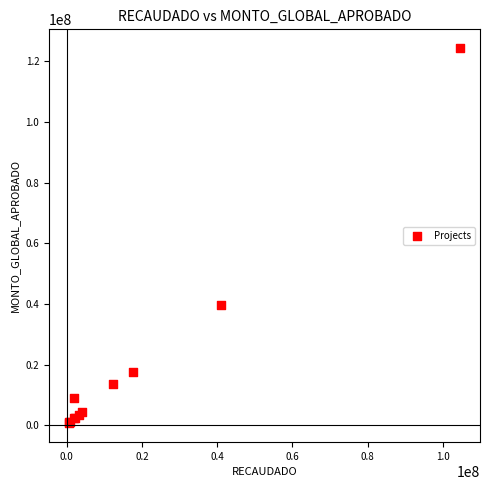

What Y value in the scatter plot is closest to 62509749?

39676400.0